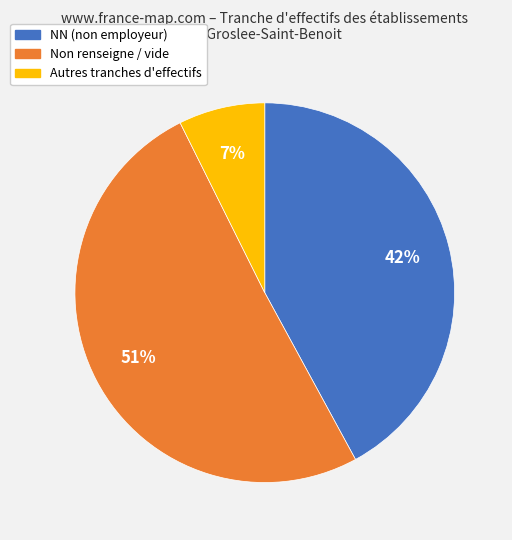

To the nearest percent, what is the average slice percentage?

33%